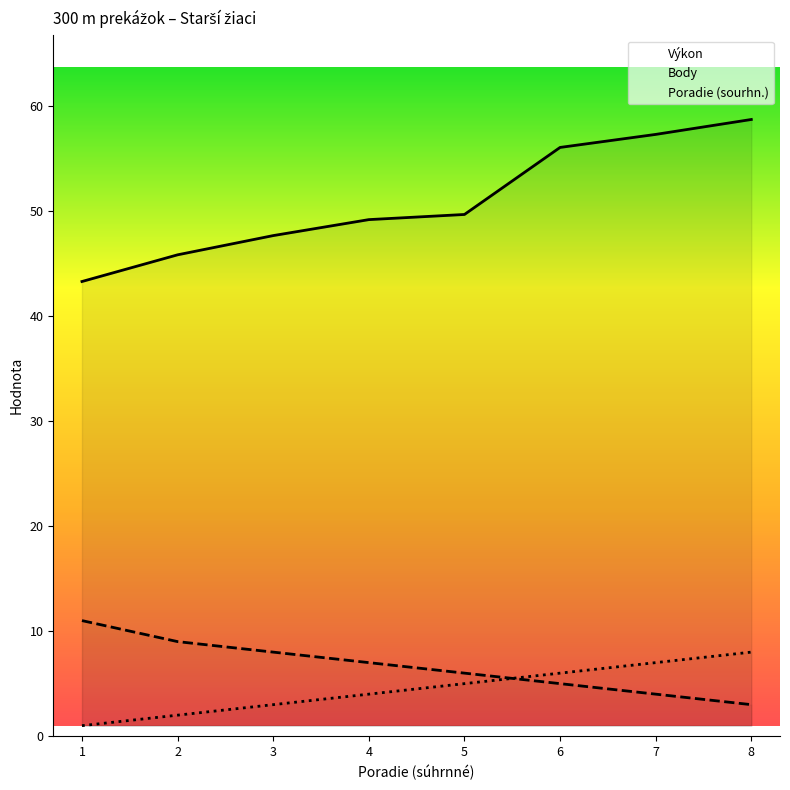

True or false: Výkon and Poradie (sourhn.) intersect in this chart.

False